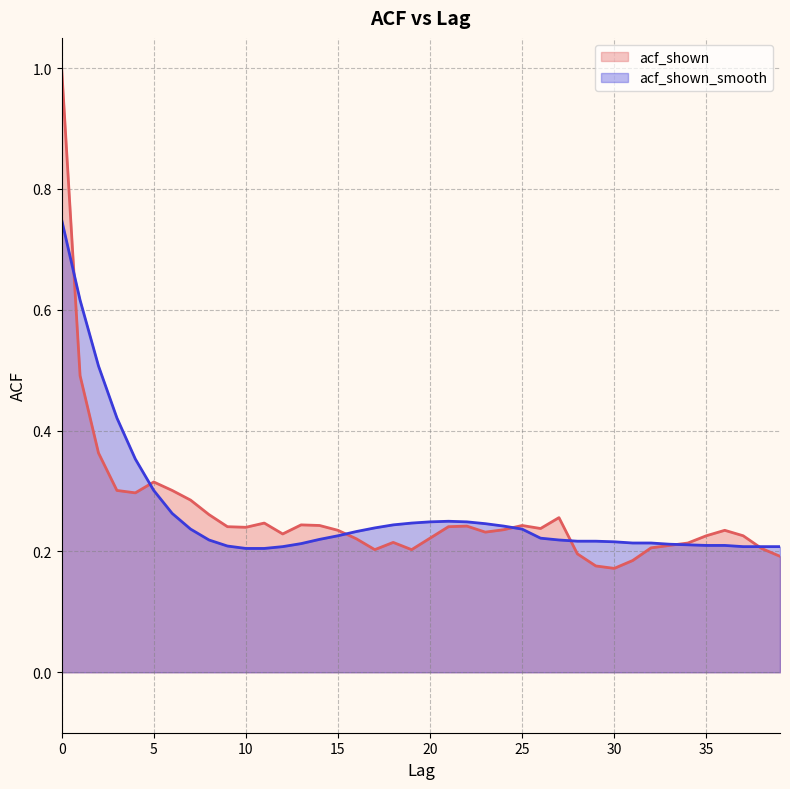

Is it true that acf_shown equals 0.2 at 28?

True